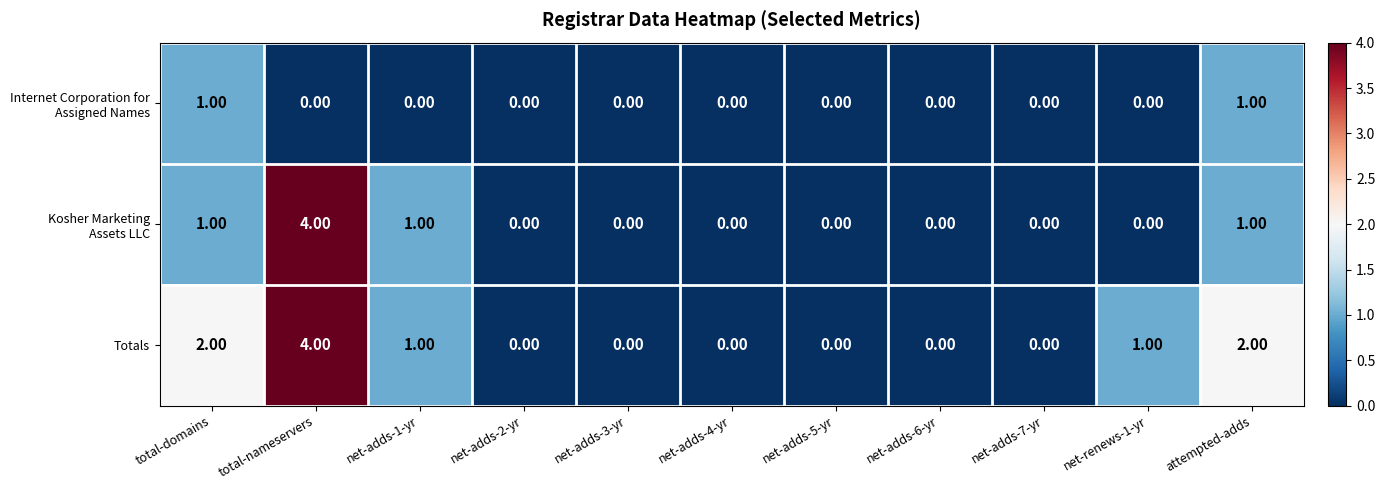

What is the total value across all series at attempted-adds?

4